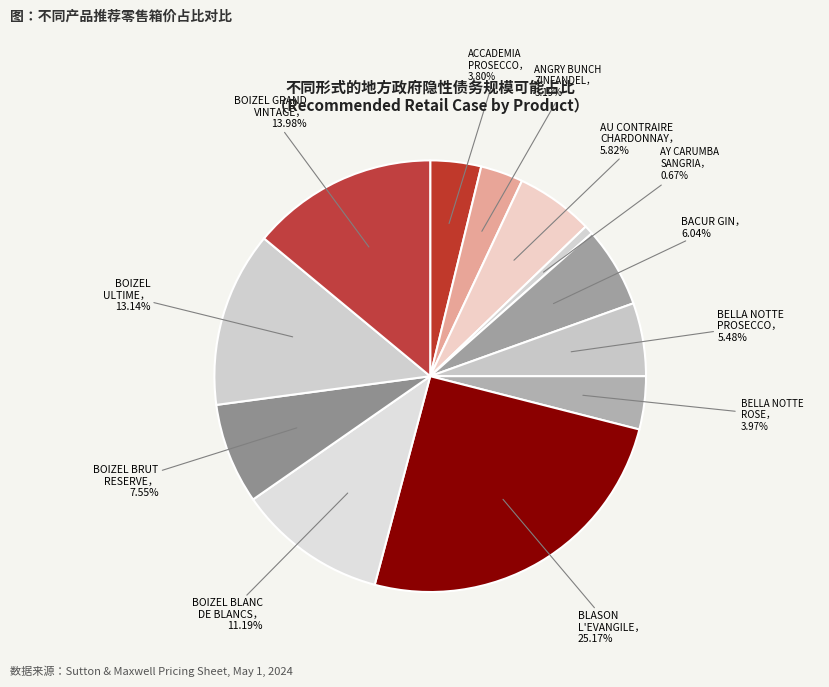

Which slice is the smallest?

AY CARUMBA SANGRIA